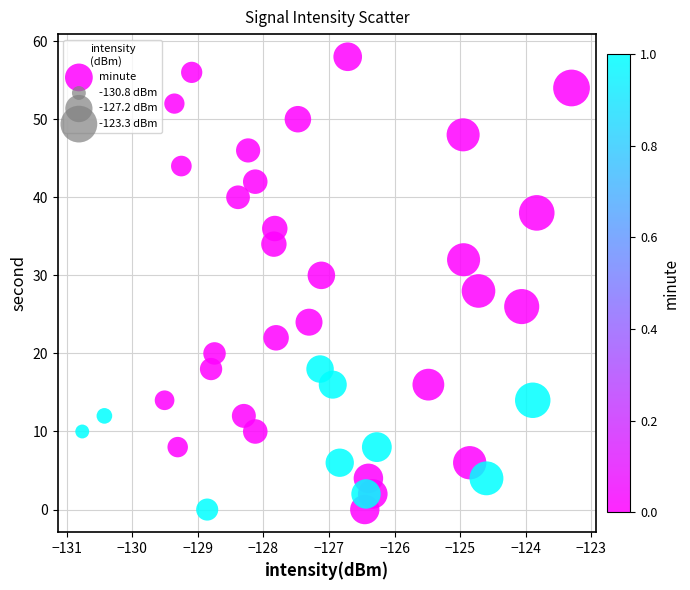

What is the range of Y values (max minus min)?

58